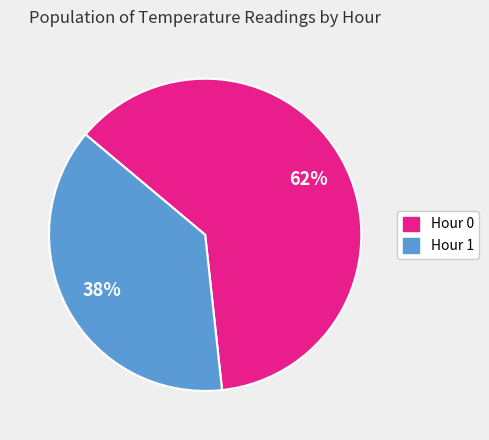

Is it true that Hour 0 is 1% of the pie?

False